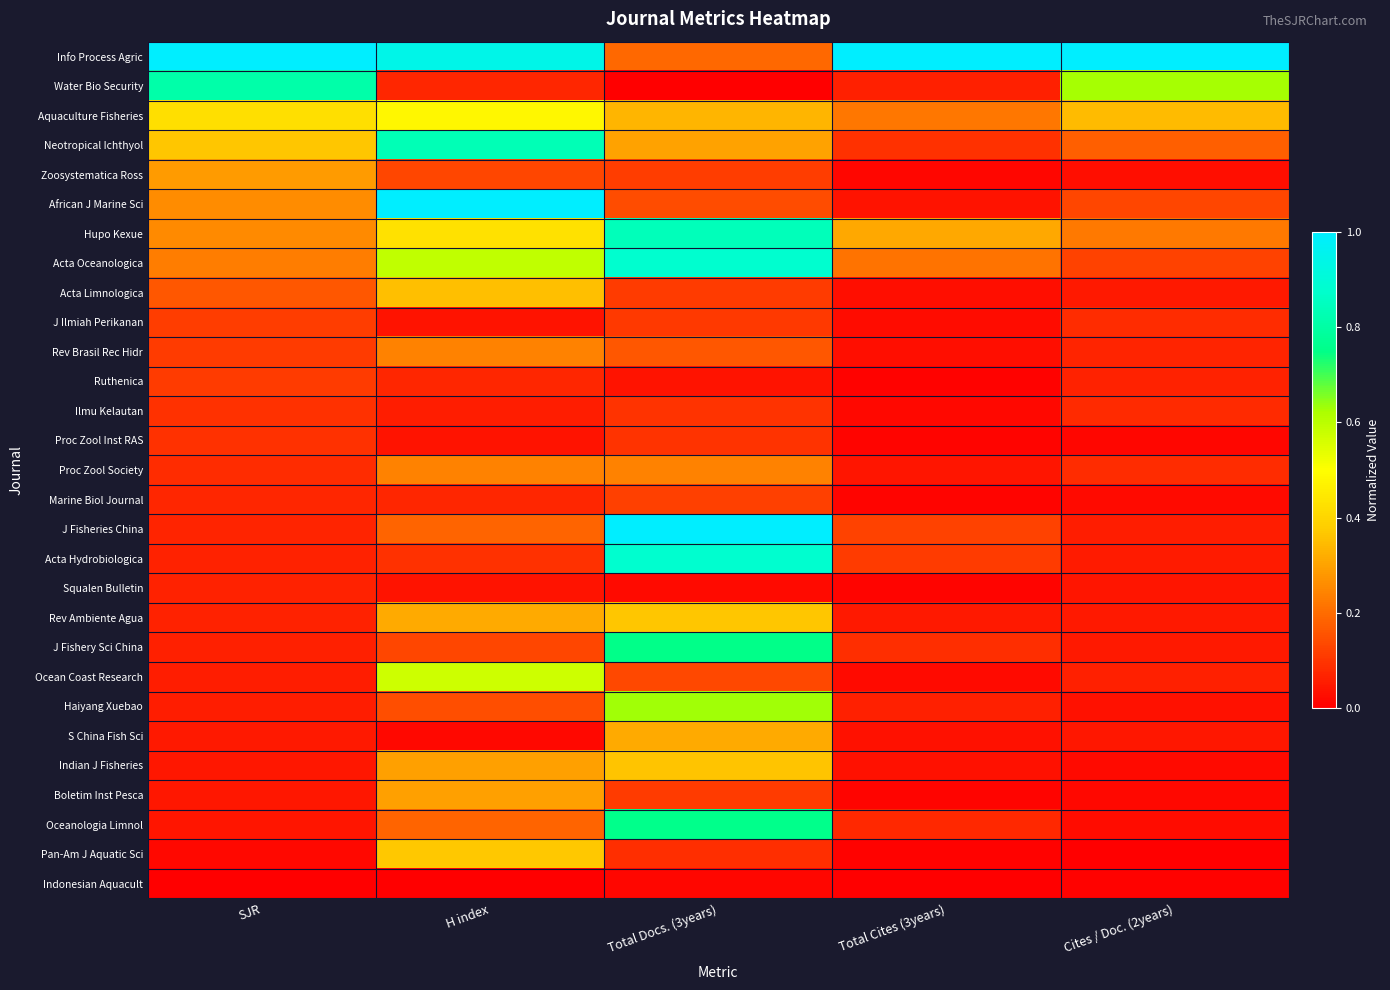

At which category is the sum across all series the highest?

Total Docs. (3years)